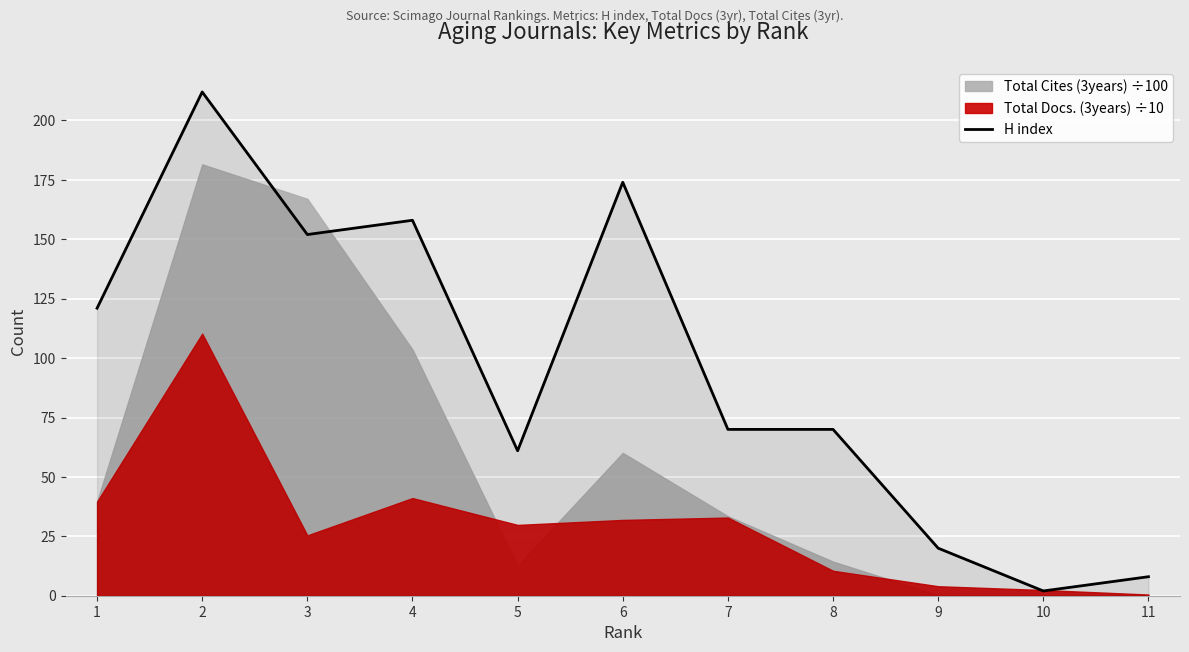

What is the sum of all values?

1048